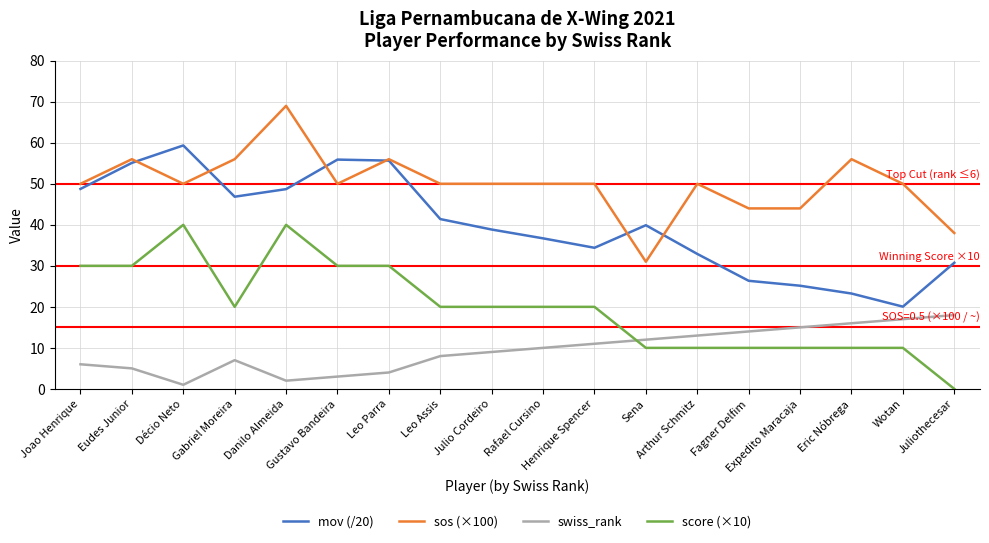

True or false: sos (×100) and swiss_rank intersect in this chart.

False